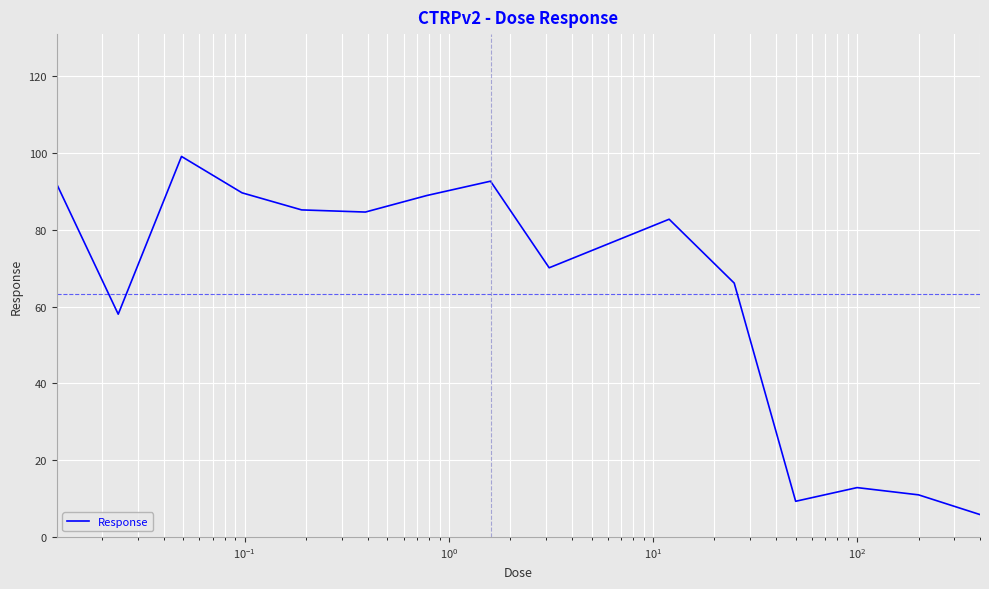

What is the greatest value displayed?

99.1